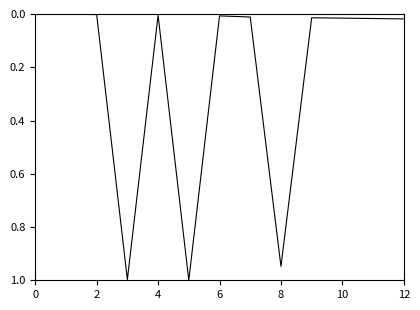

Does the chart display data point markers on the line(s)?

No